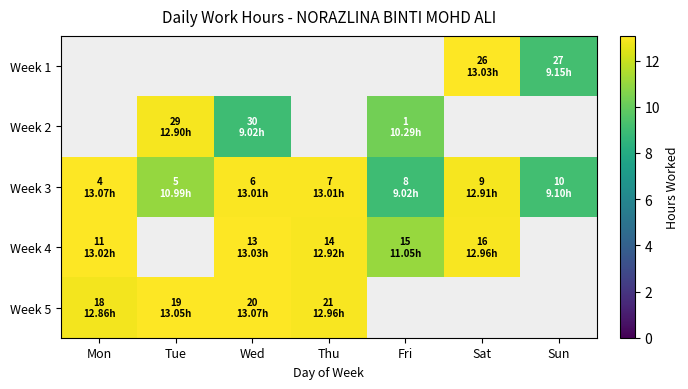

What is the minimum value shown in the chart?

9.0